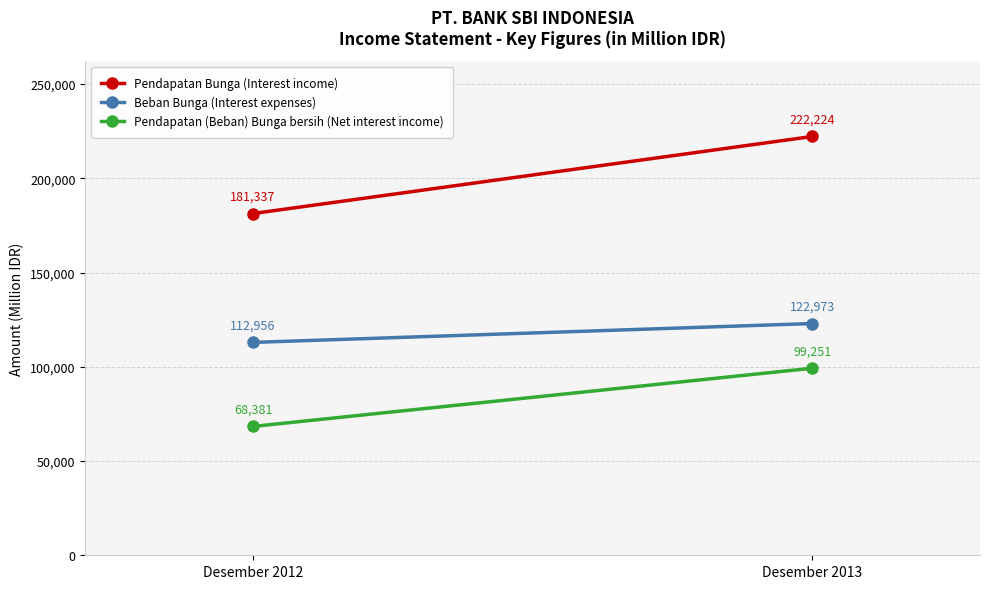

What are all the series names shown in the legend?

Pendapatan Bunga (Interest income), Beban Bunga (Interest expenses), Pendapatan (Beban) Bunga bersih (Net interest income)